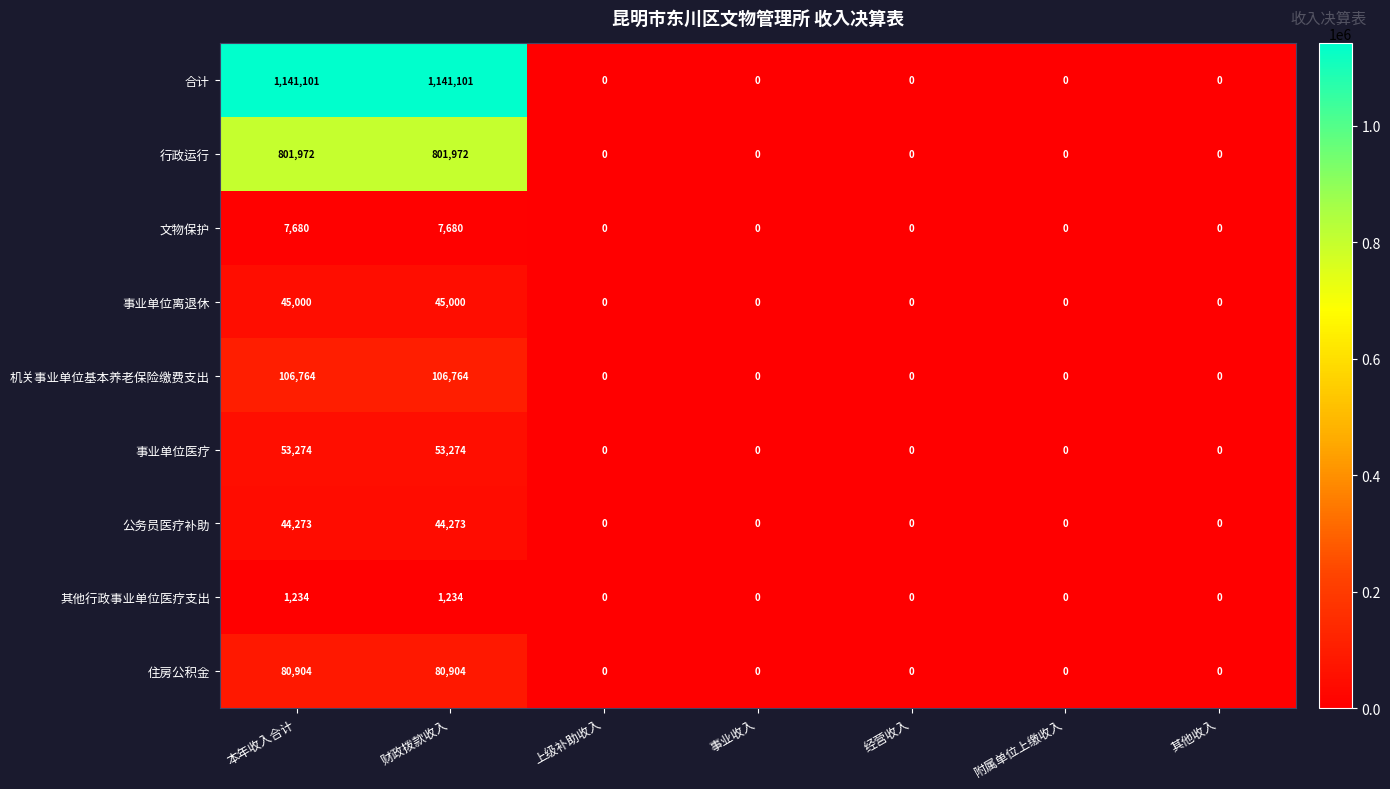

True or false: 文物保护 has a value of 0 at 事业收入.

True